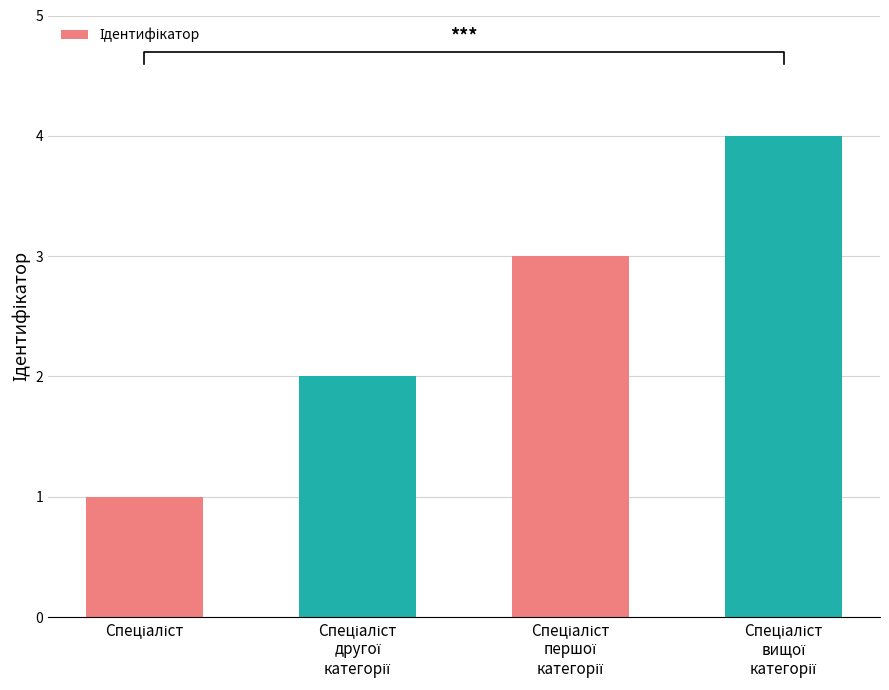

Reading left to right, transcribe all the data shown in this chart.

Спеціаліст=1	Спеціаліст
другої
категорії=2	Спеціаліст
першої
категорії=3	Спеціаліст
вищої
категорії=4